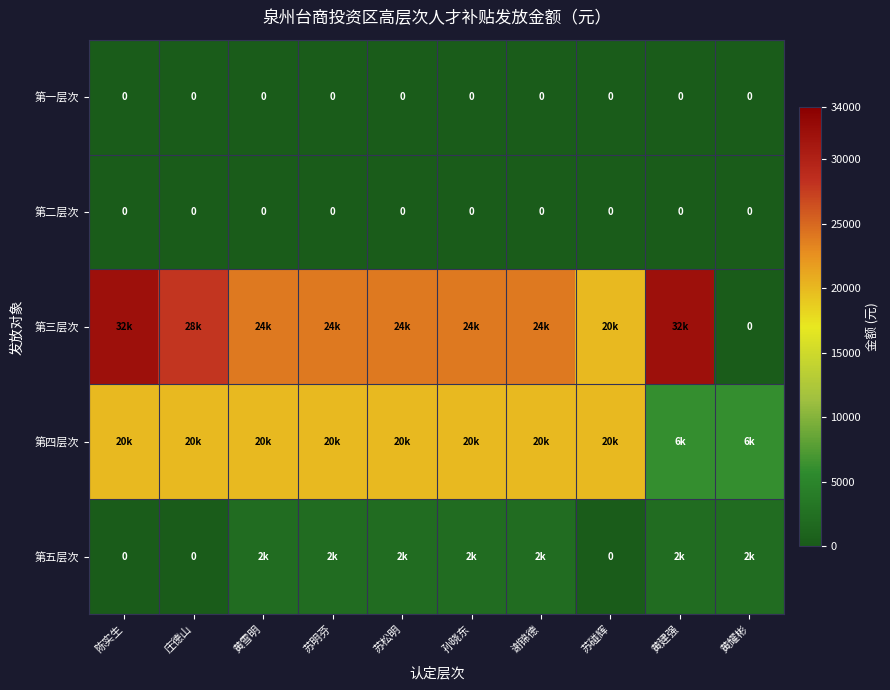

True or false: 第一层次 has a value of 0 at 庄德山.

True